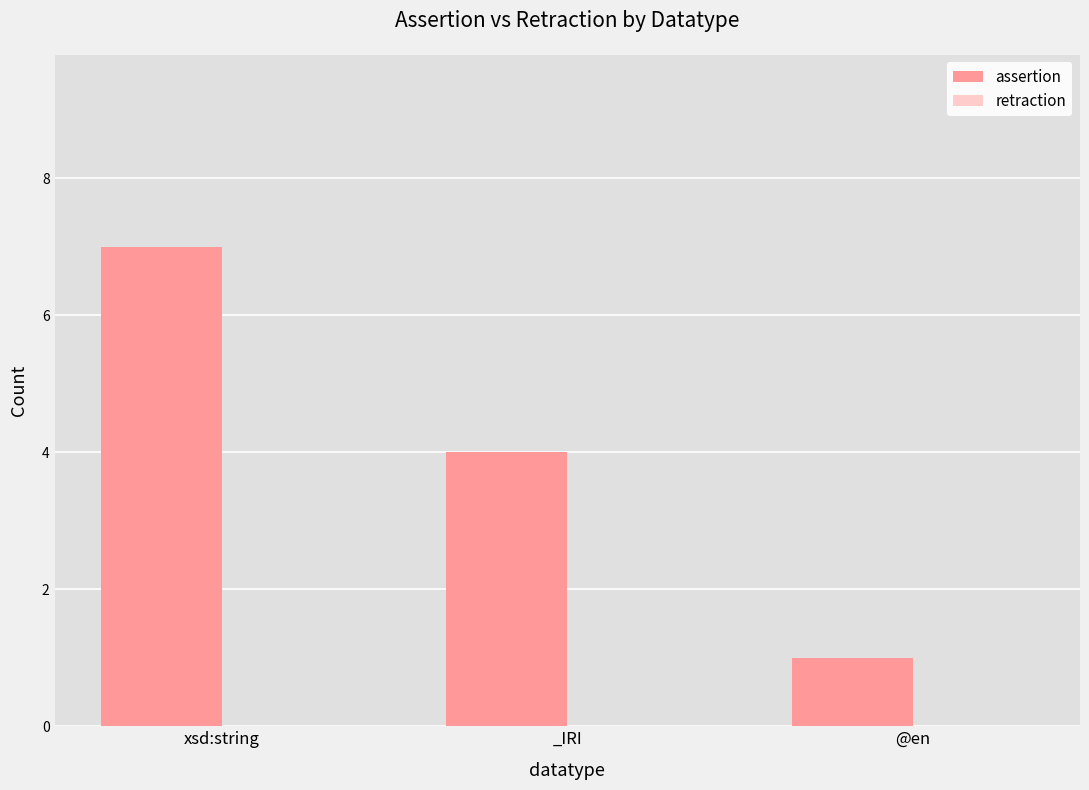

What is the change in value from xsd:string to @en?

-6